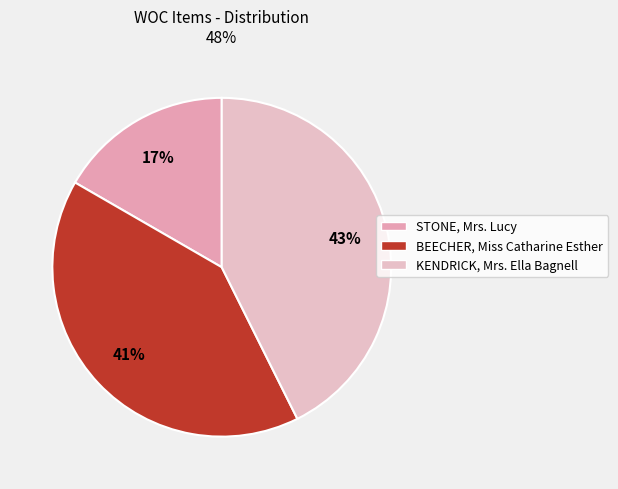

How many slices are in this pie chart?

3